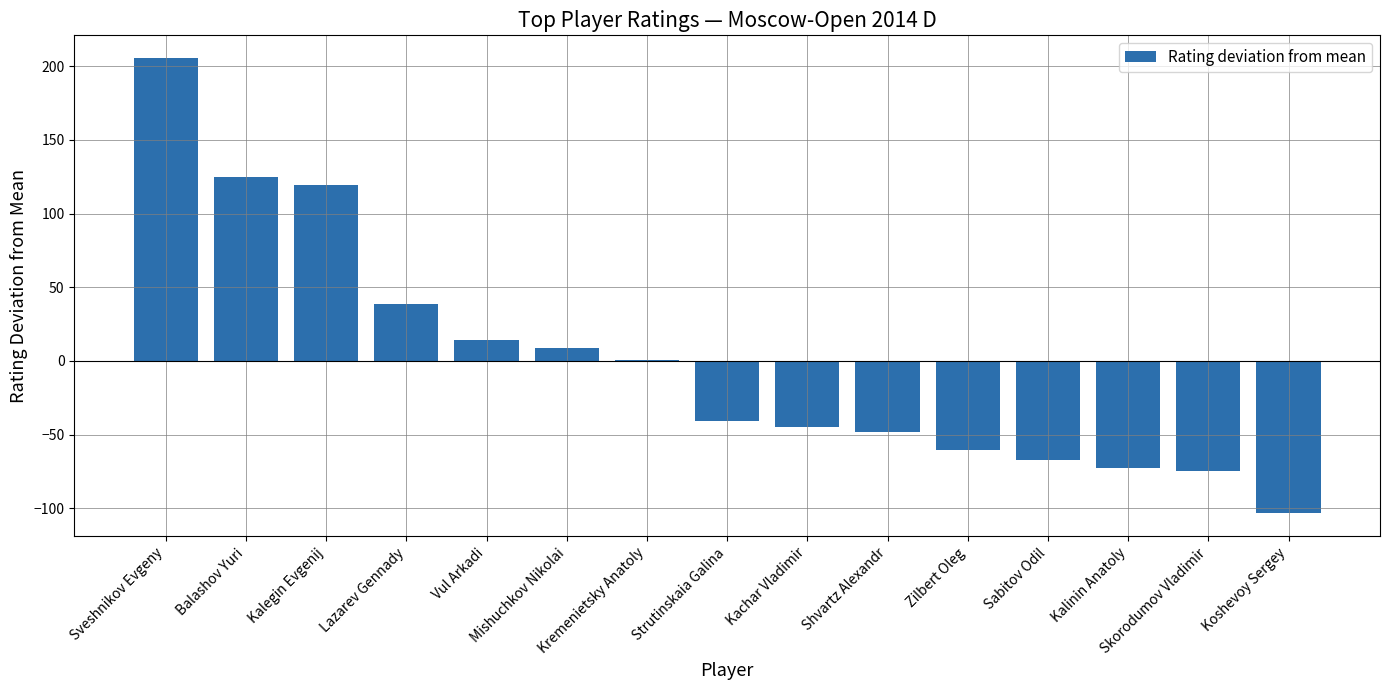

What is the greatest value displayed?

205.5